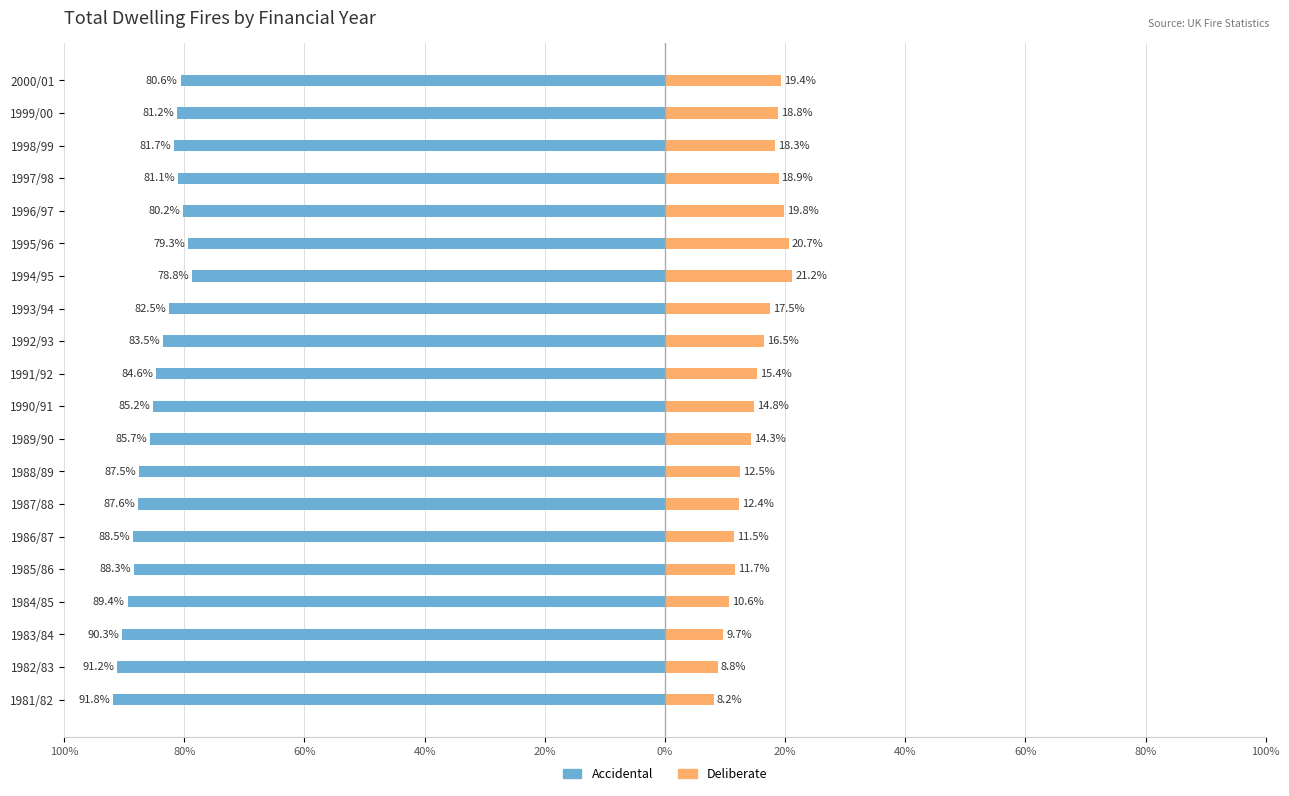

Reading right to left, extract all data points from this chart.

Accidental: -80.6	-81.2	-81.7	-81.1	-80.2	-79.3	-78.8	-82.5	-83.5	-84.6	-85.2	-85.7	-87.5	-87.6	-88.5	-88.3	-89.4	-90.3	-91.2	-91.8
Deliberate: 19.4	18.8	18.3	18.9	19.8	20.7	21.2	17.5	16.5	15.4	14.8	14.3	12.5	12.4	11.5	11.7	10.6	9.7	8.8	8.2